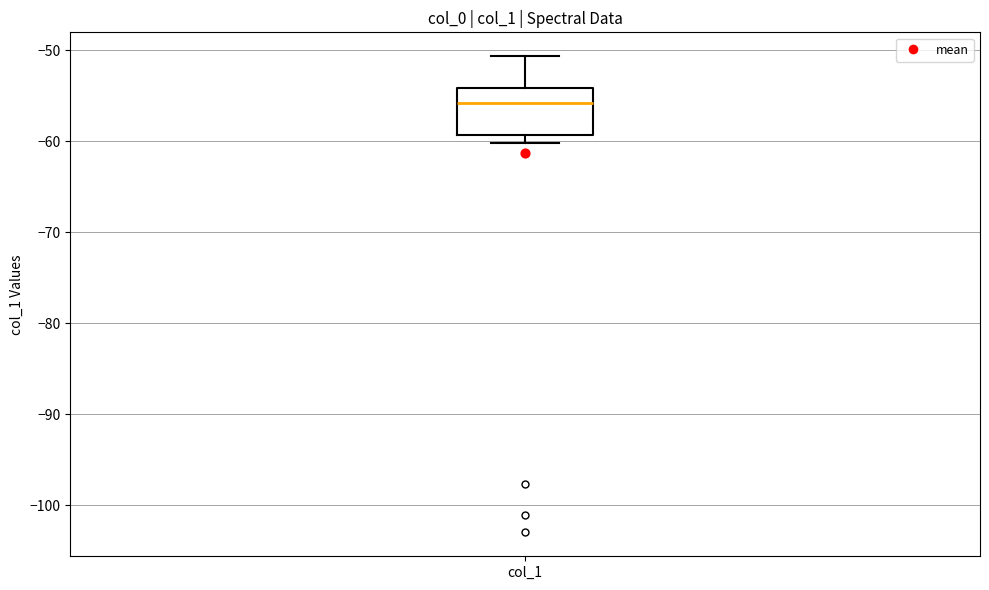

Transcribe this box plot: give where the median line is, the range the box spans, and where the two whiskers end, as read against the y-axis. The values are not printed on the chart, so give them approximately, as read against the axis.

median -56, box -59 to -54, whiskers -60 to -51